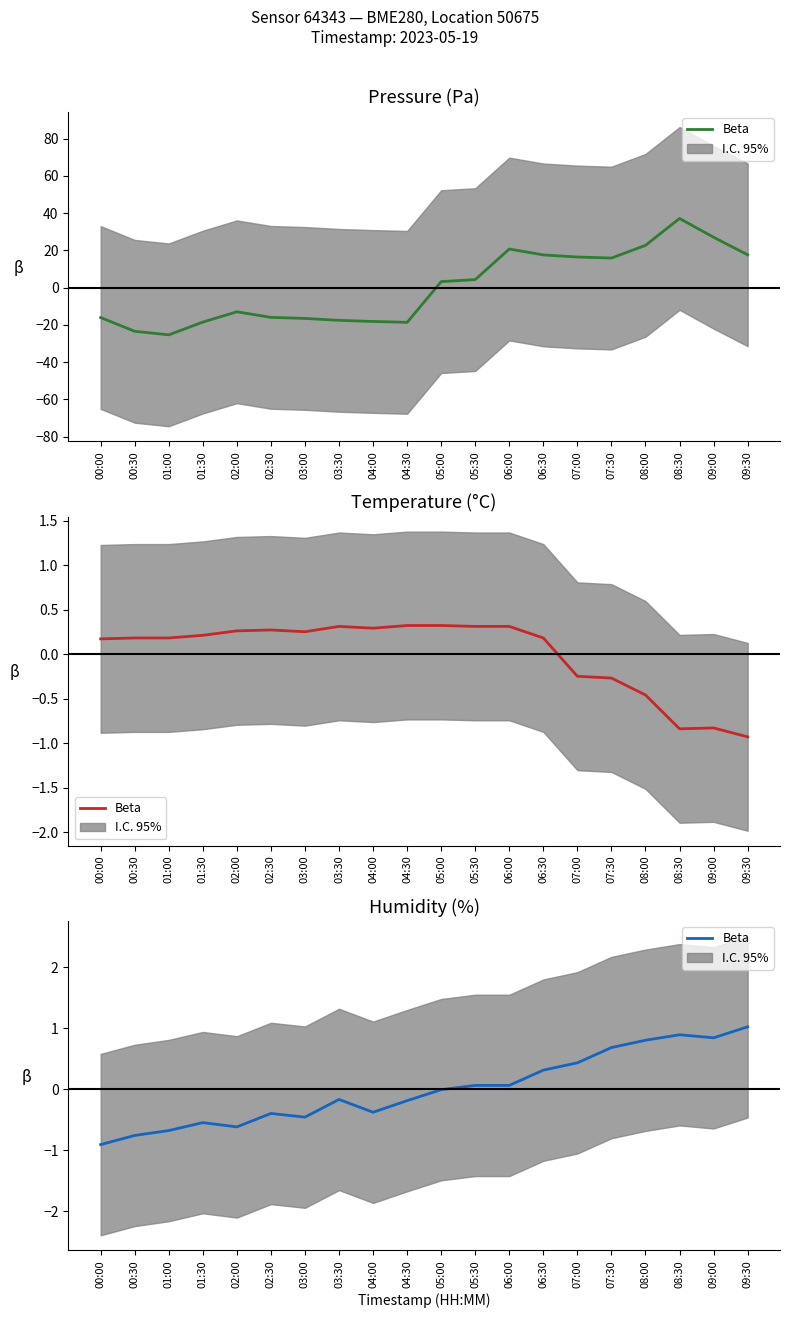

What is the difference between the values at 02:00 and 06:00?

0.7